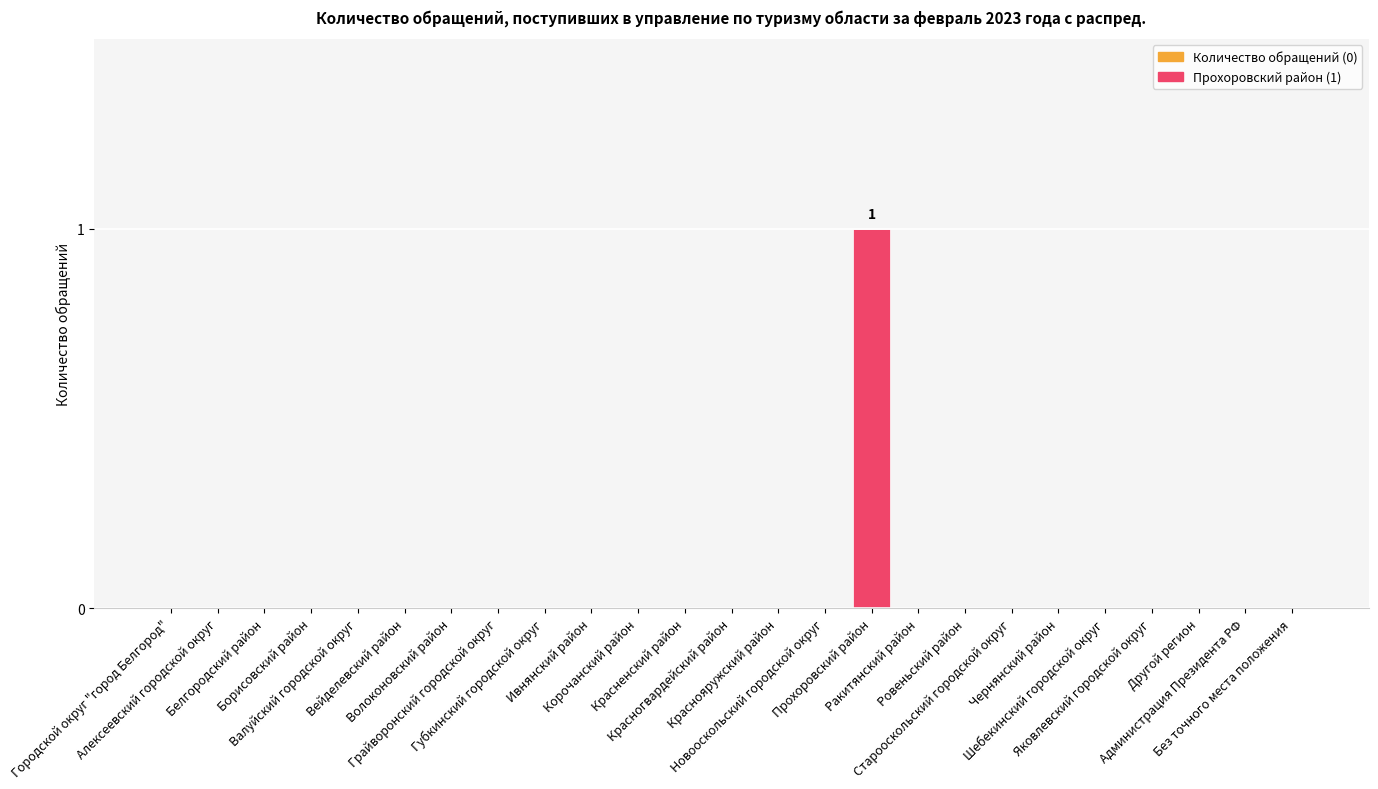

How many values are between 0 and 1?

25